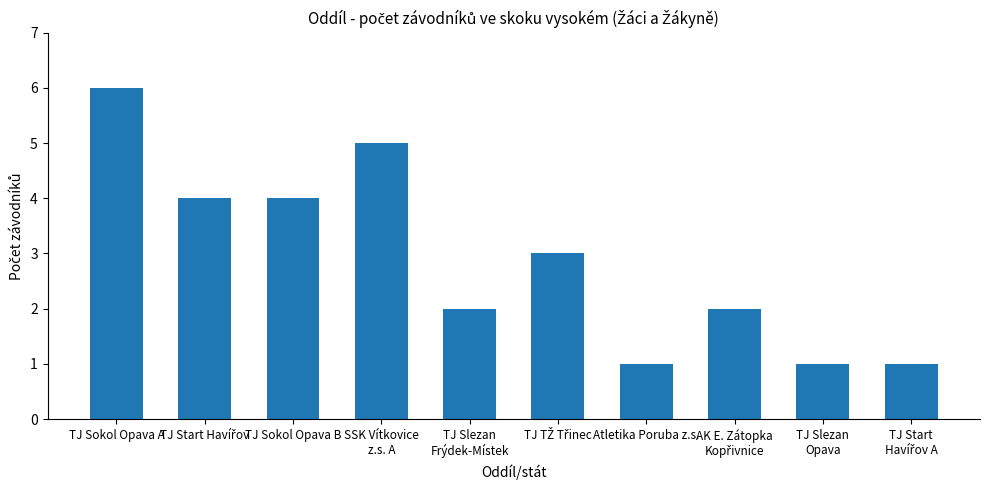

The chart shows a value of 0 at Atletika Poruba z.s.. True or false?

False